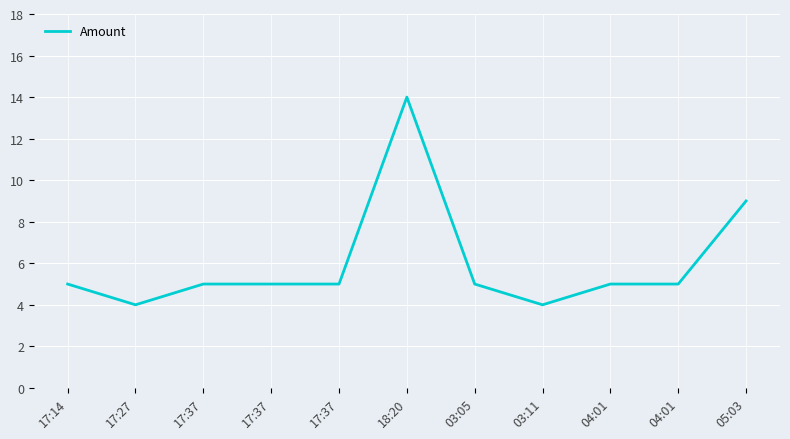

Does the chart have visible grid lines?

Yes